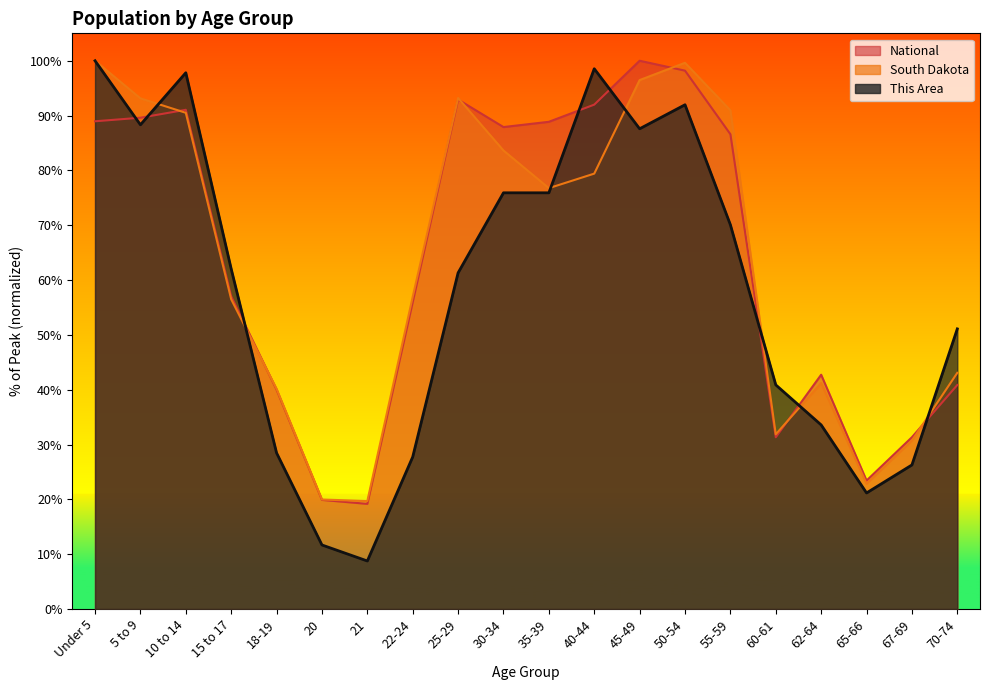

What is the value of the South Dakota point at the 5th from the left?

40.2